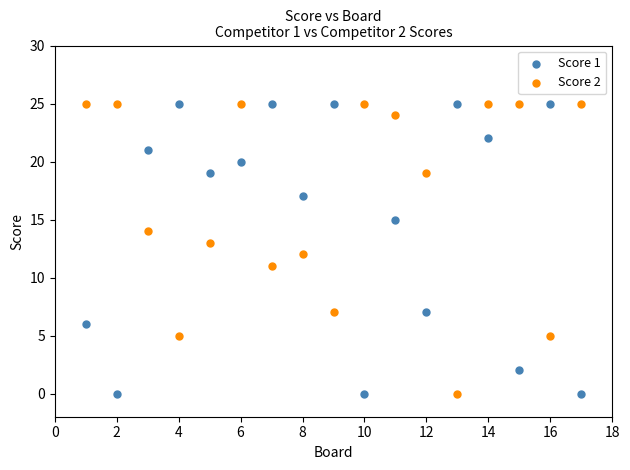

What is the X range (max minus min) for the scatter plot?

16